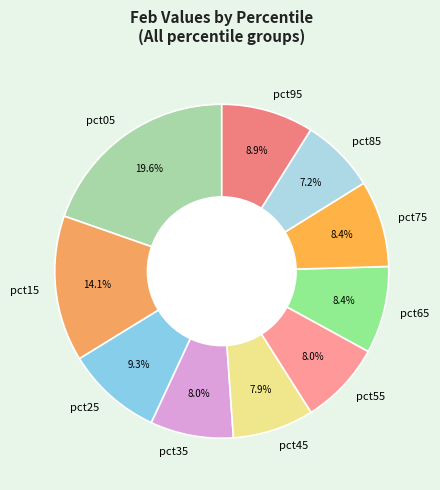

Between pct65 and pct25, which is larger?

pct25